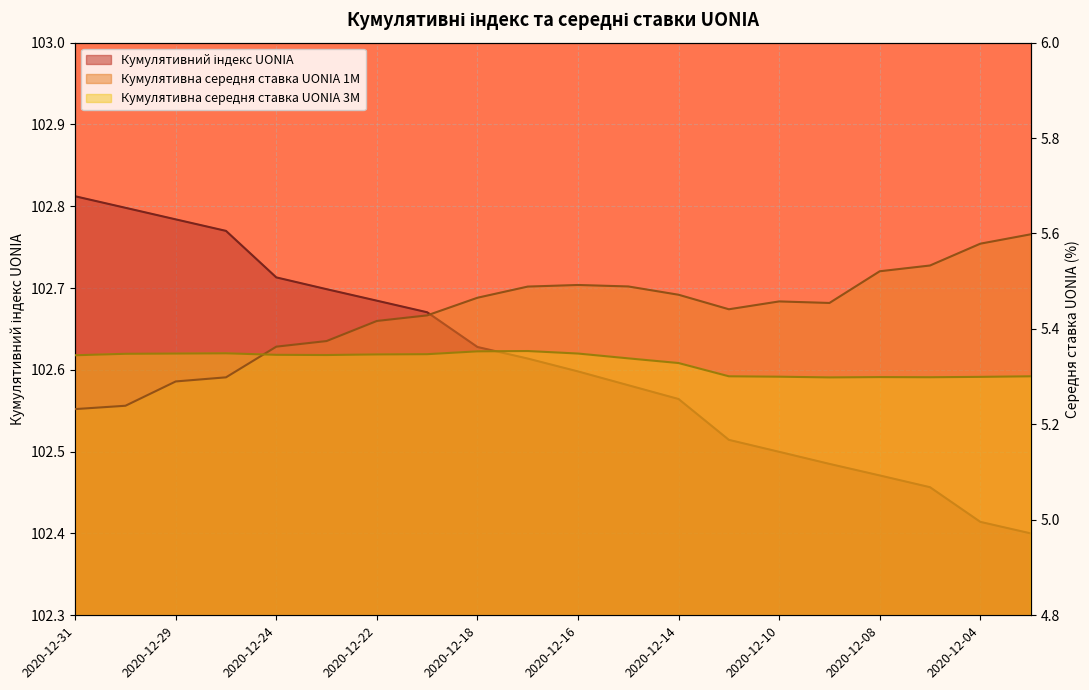

How many series are shown in this chart?

3